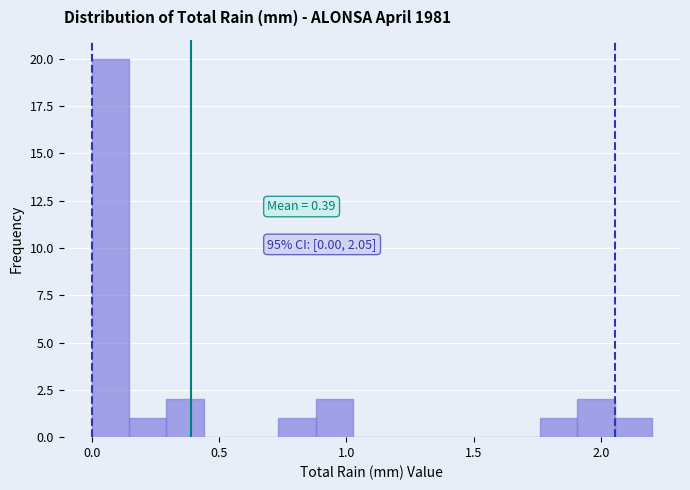

Read against the x-axis, roughly where is the centre of the tallest bar?

0.05